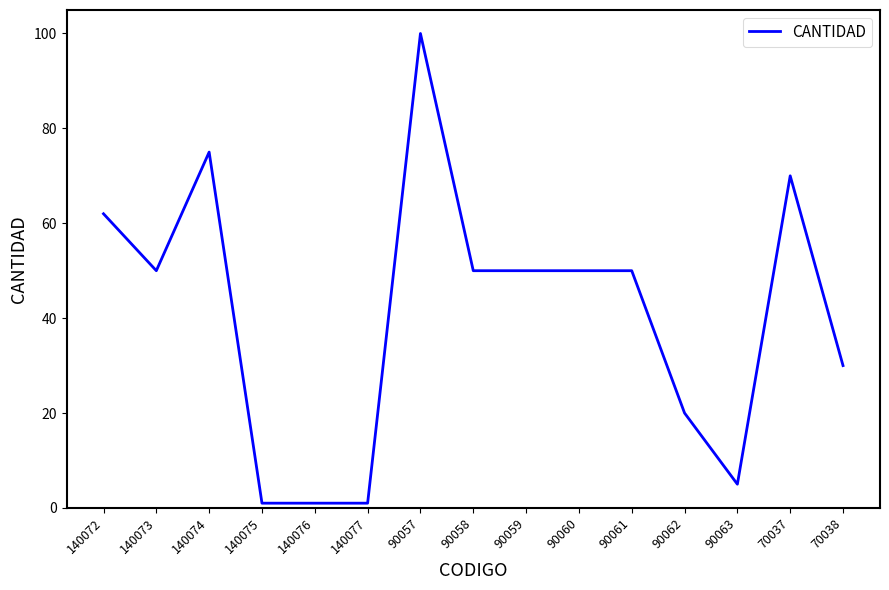

Approximately how many times larger is the value at 90058 compared to 90063?

10.0